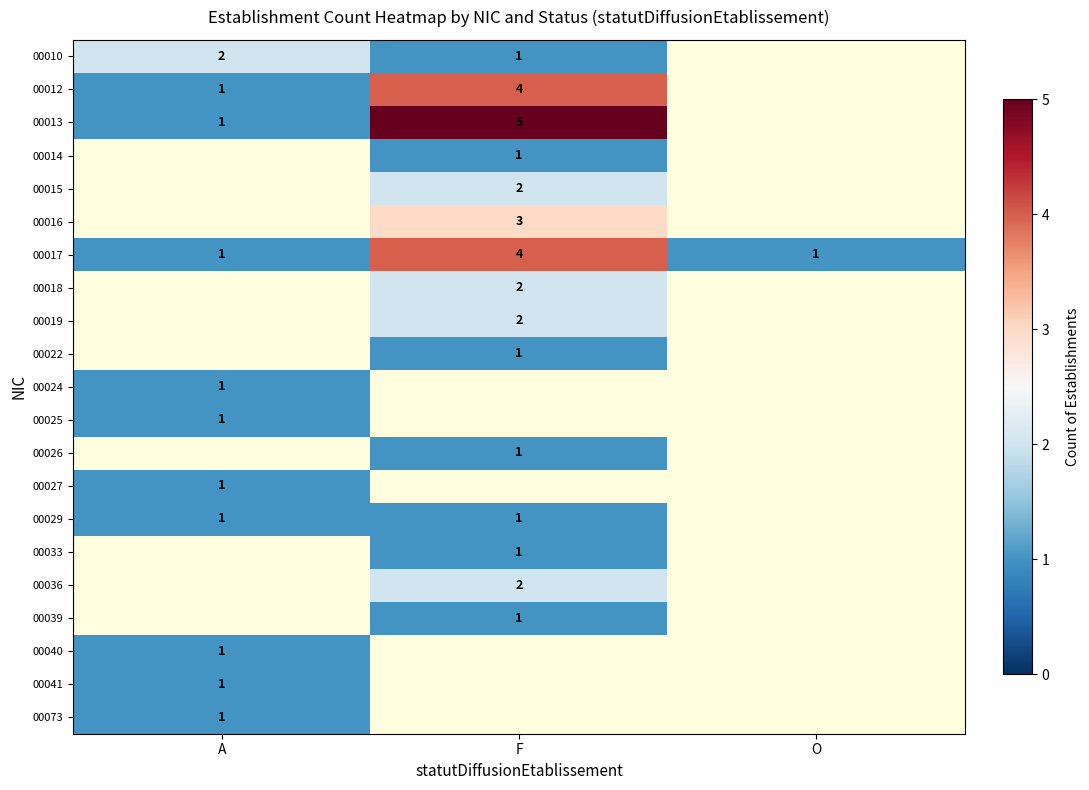

The value of 00013 at F is 9. True or false?

False